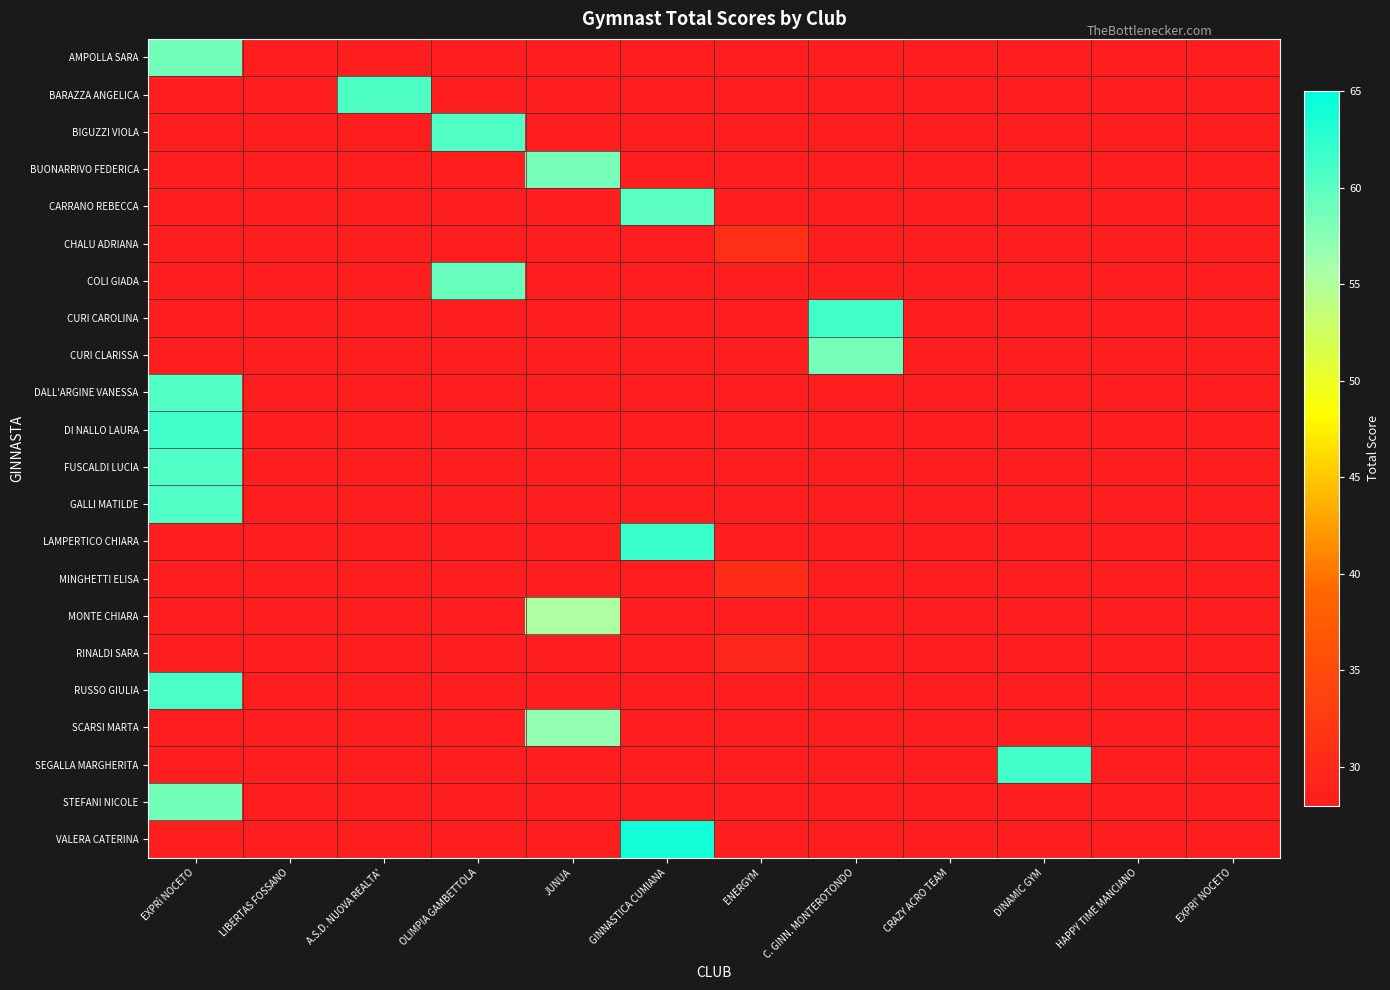

At how many categories does at least one series exceed 42?

7